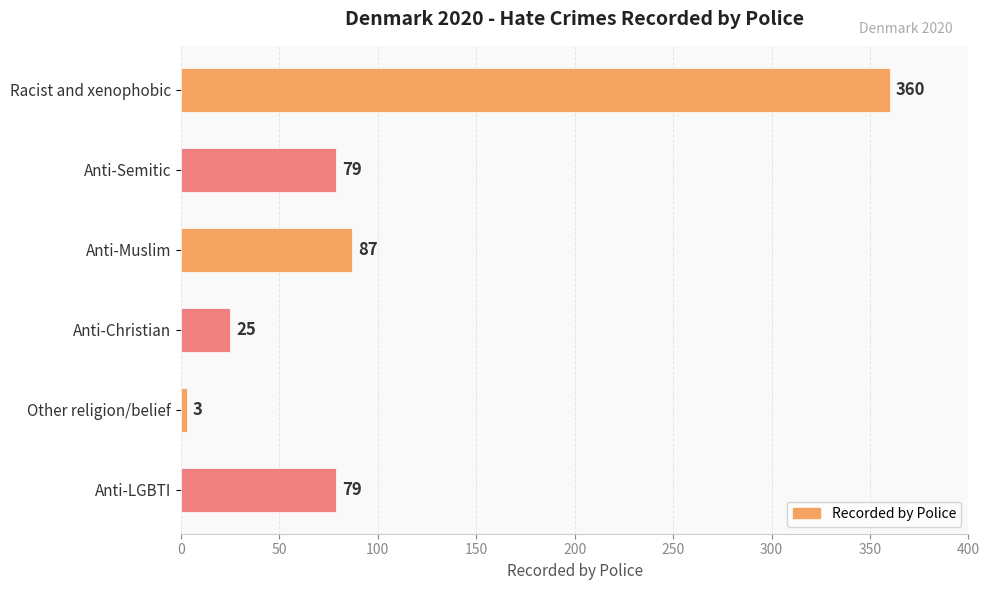

How many data points does each series have?

6